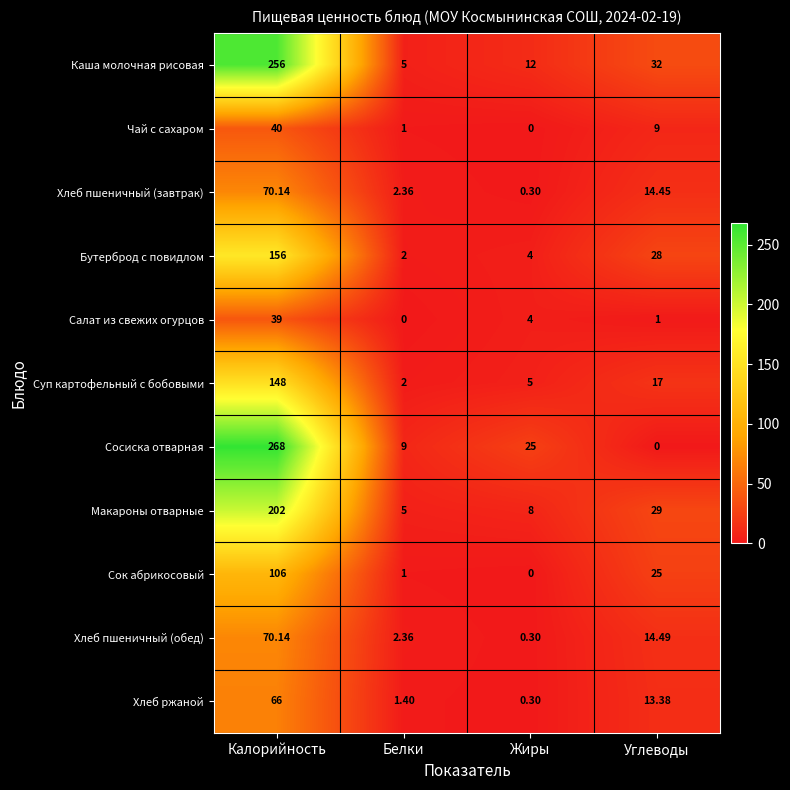

Where is Хлеб ржаной nearest to the value 33?

Углеводы